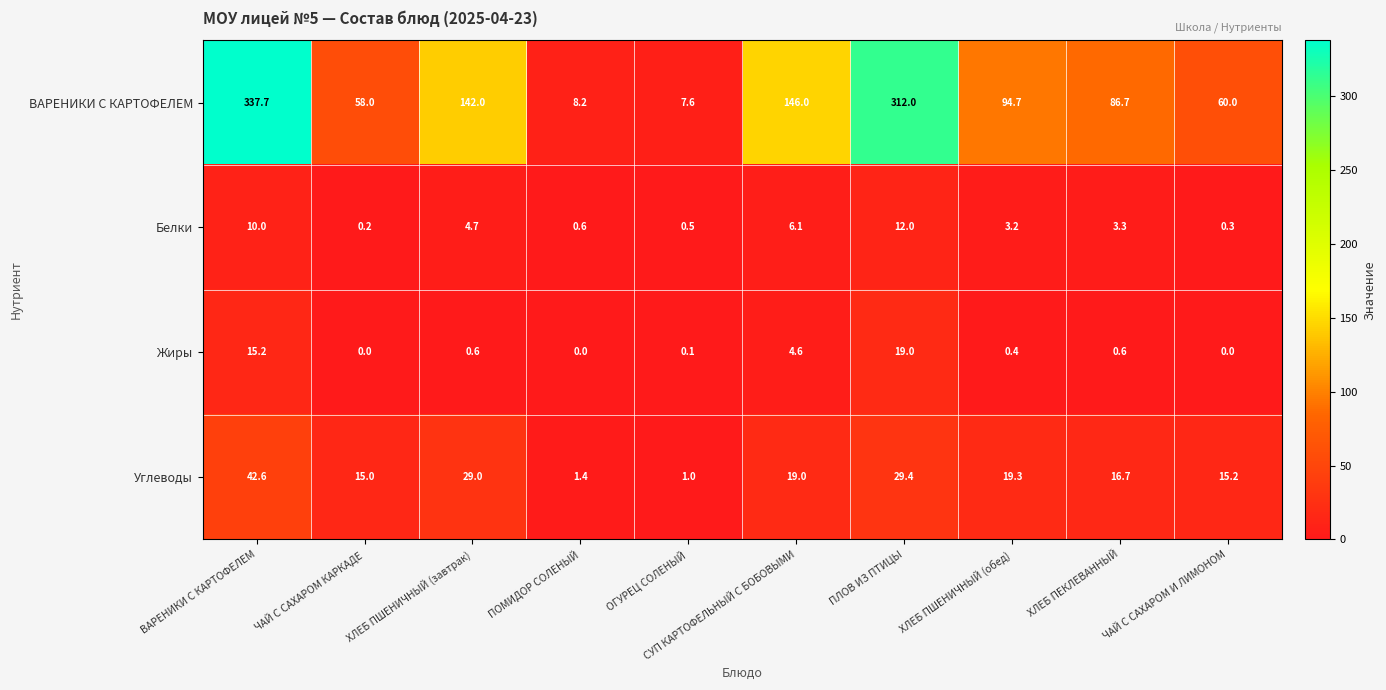

Count the number of categories in the chart.

10